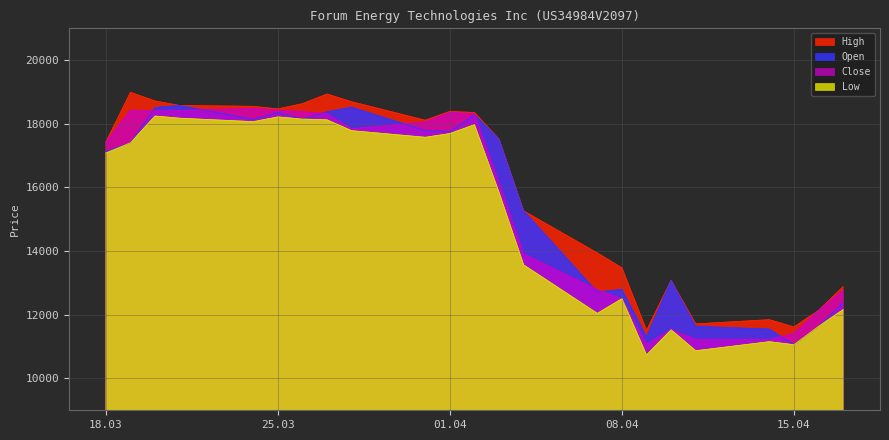

At which category is the sum across all series the highest?

20.03.2025